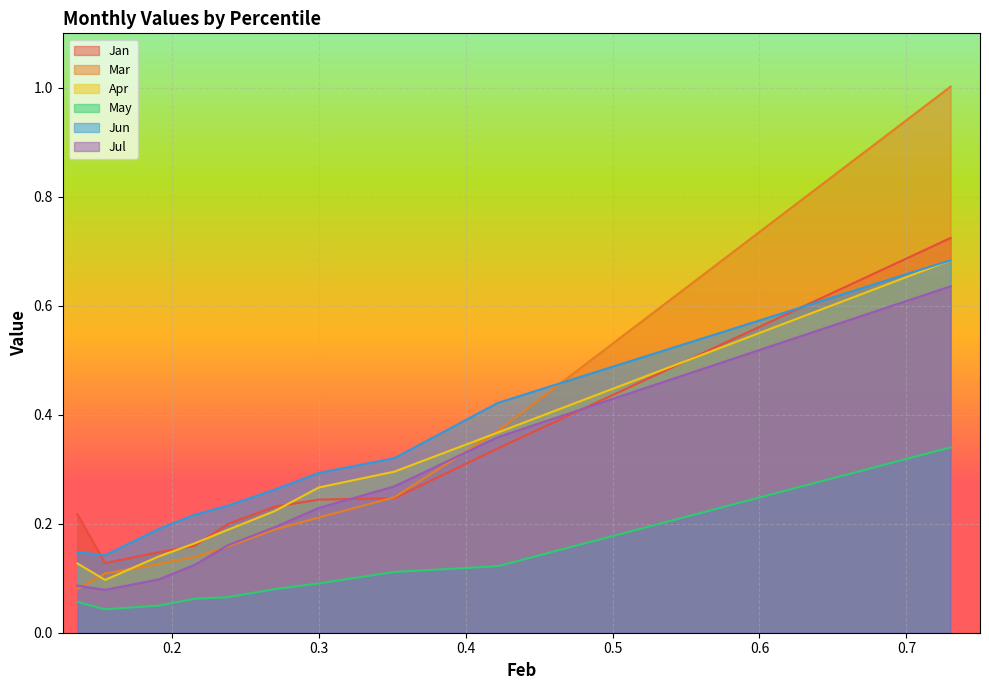

What is the difference between the maximum and second lowest values in the Jun series?

0.5